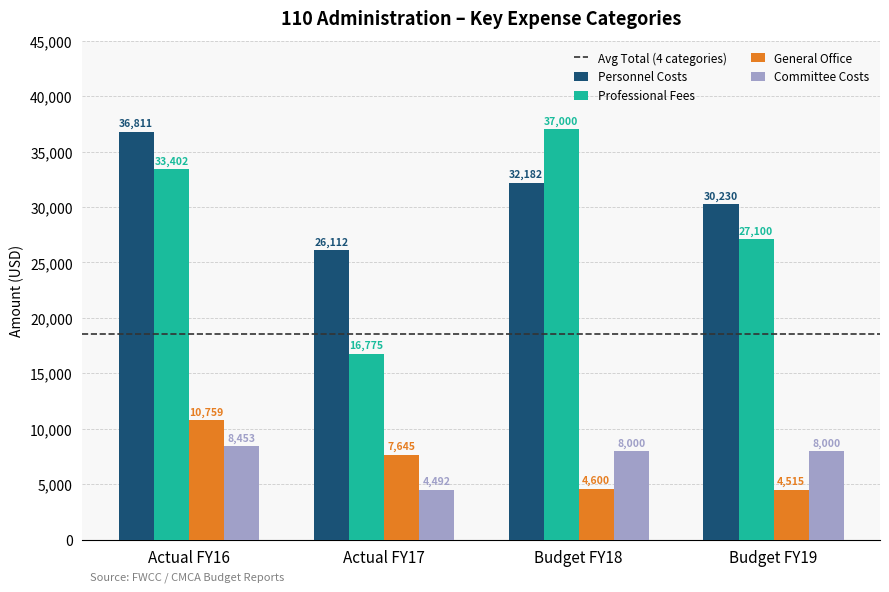

What is the difference between the General Office values at Actual FY17 and Budget FY19?

3130